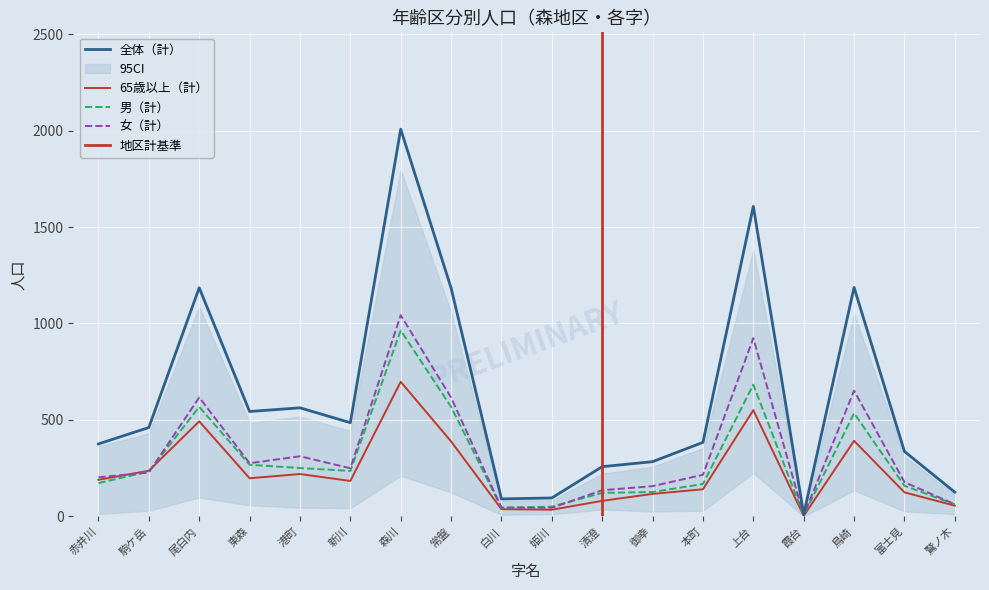

True or false: 全体（計） and 女（計） cross at least once.

False